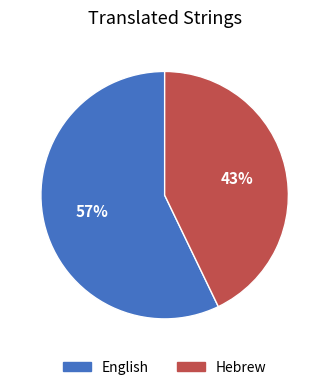

The English slice represents 45% of the pie. True or false?

False